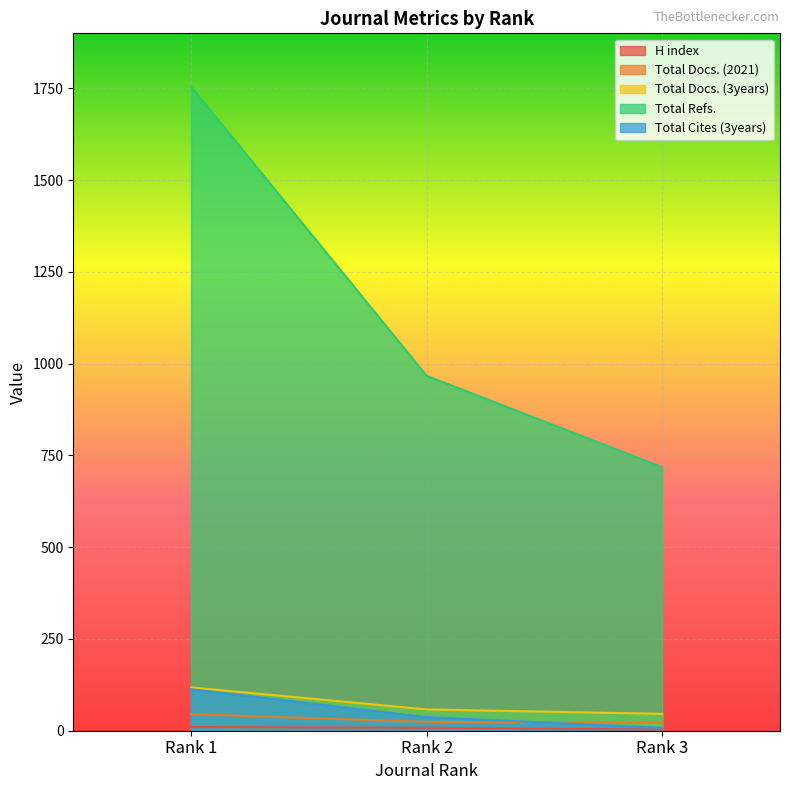

Is the value of Total Docs. (3years) at Rank 1 greater than the value of Total Cites (3years) at Rank 1?

Yes